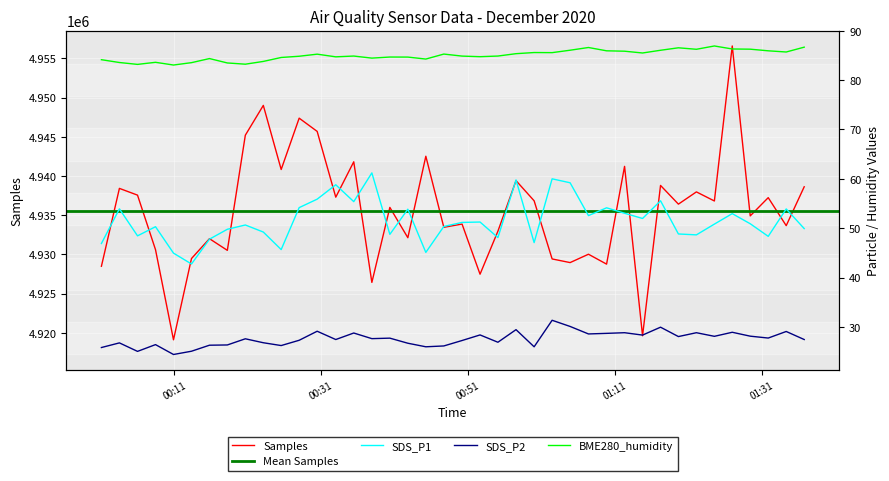

What is the sum of all SDS_P1 values?

2062.0